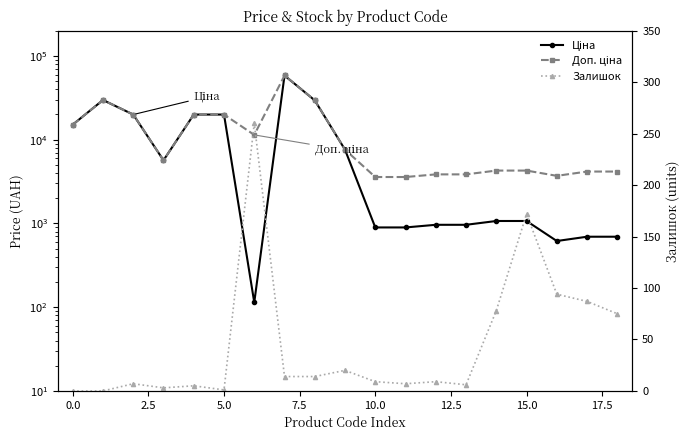

What is the sum of the Залишок values at 11 and 10?

16.0